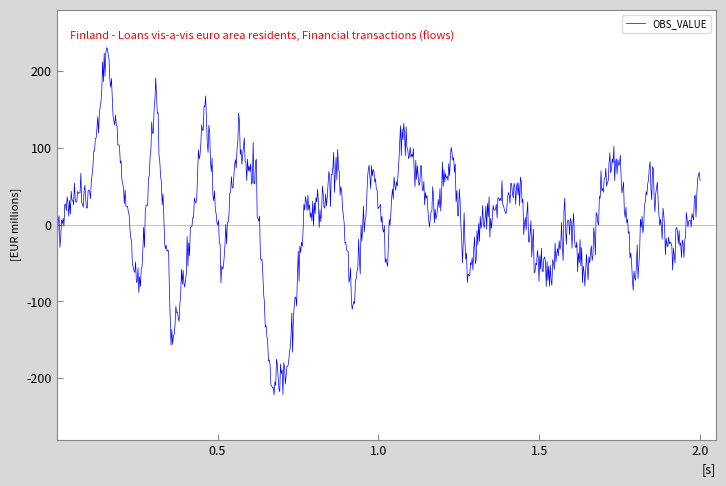

What is the greatest value displayed?

230.9